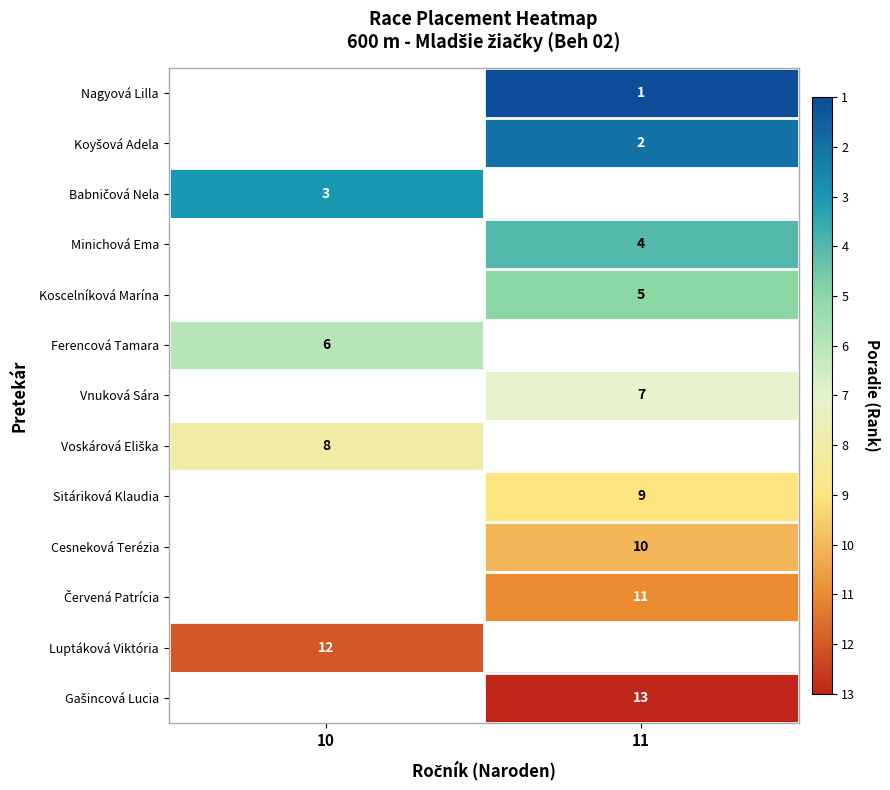

Is it true that Koscelníková Marína equals 7 at 11?

False